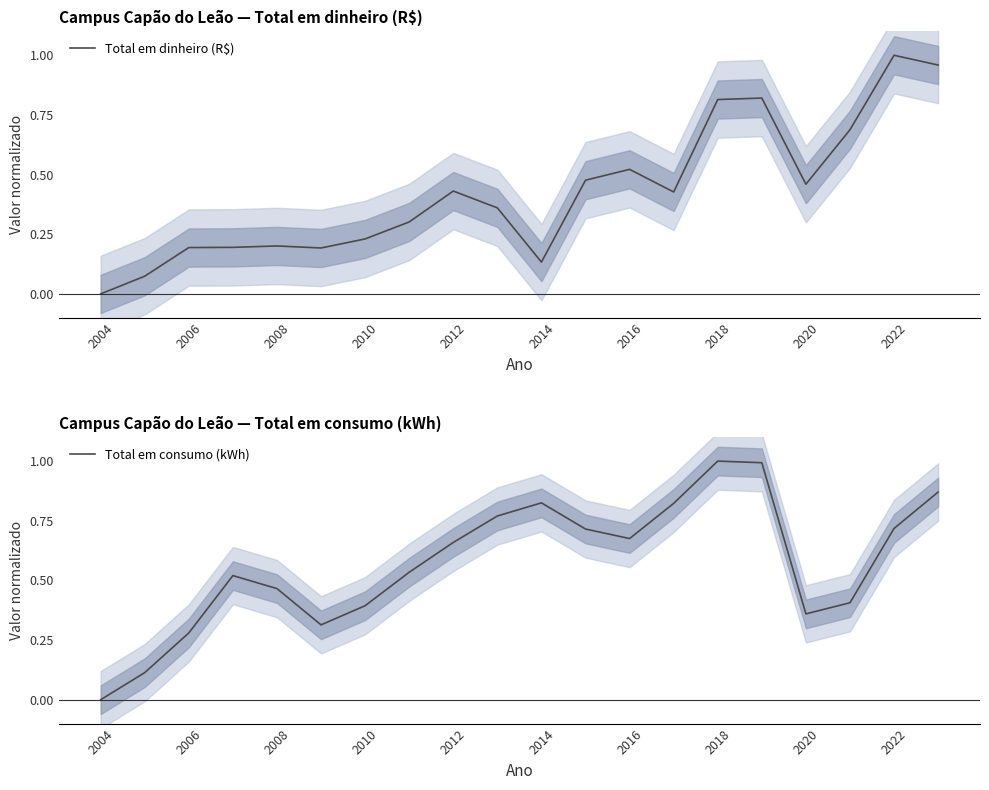

Is this an area chart (filled region under the line)?

No